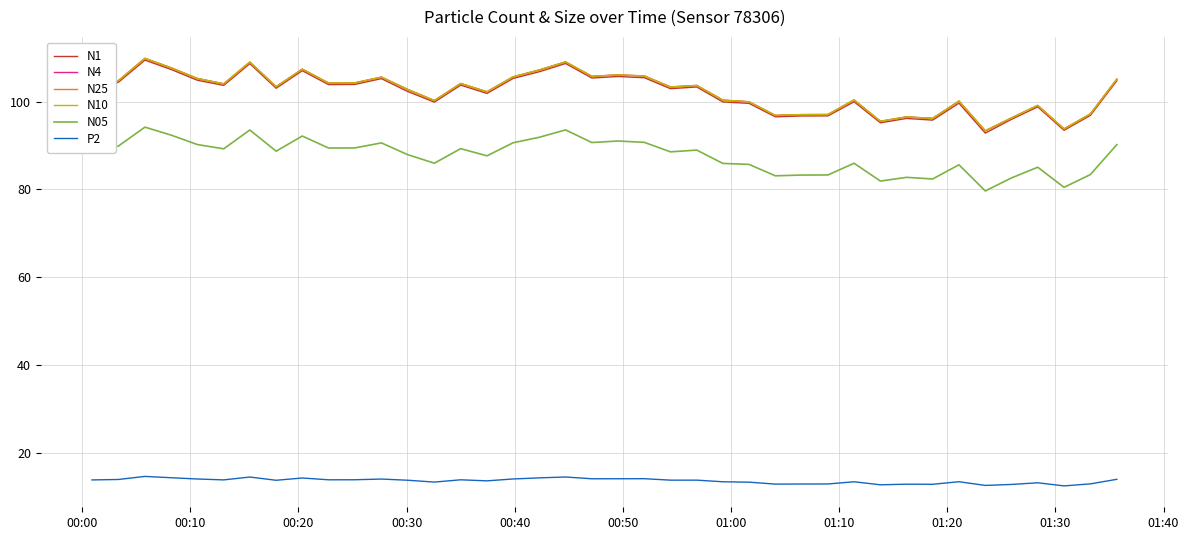

True or false: P2 and N4 cross at least once.

False